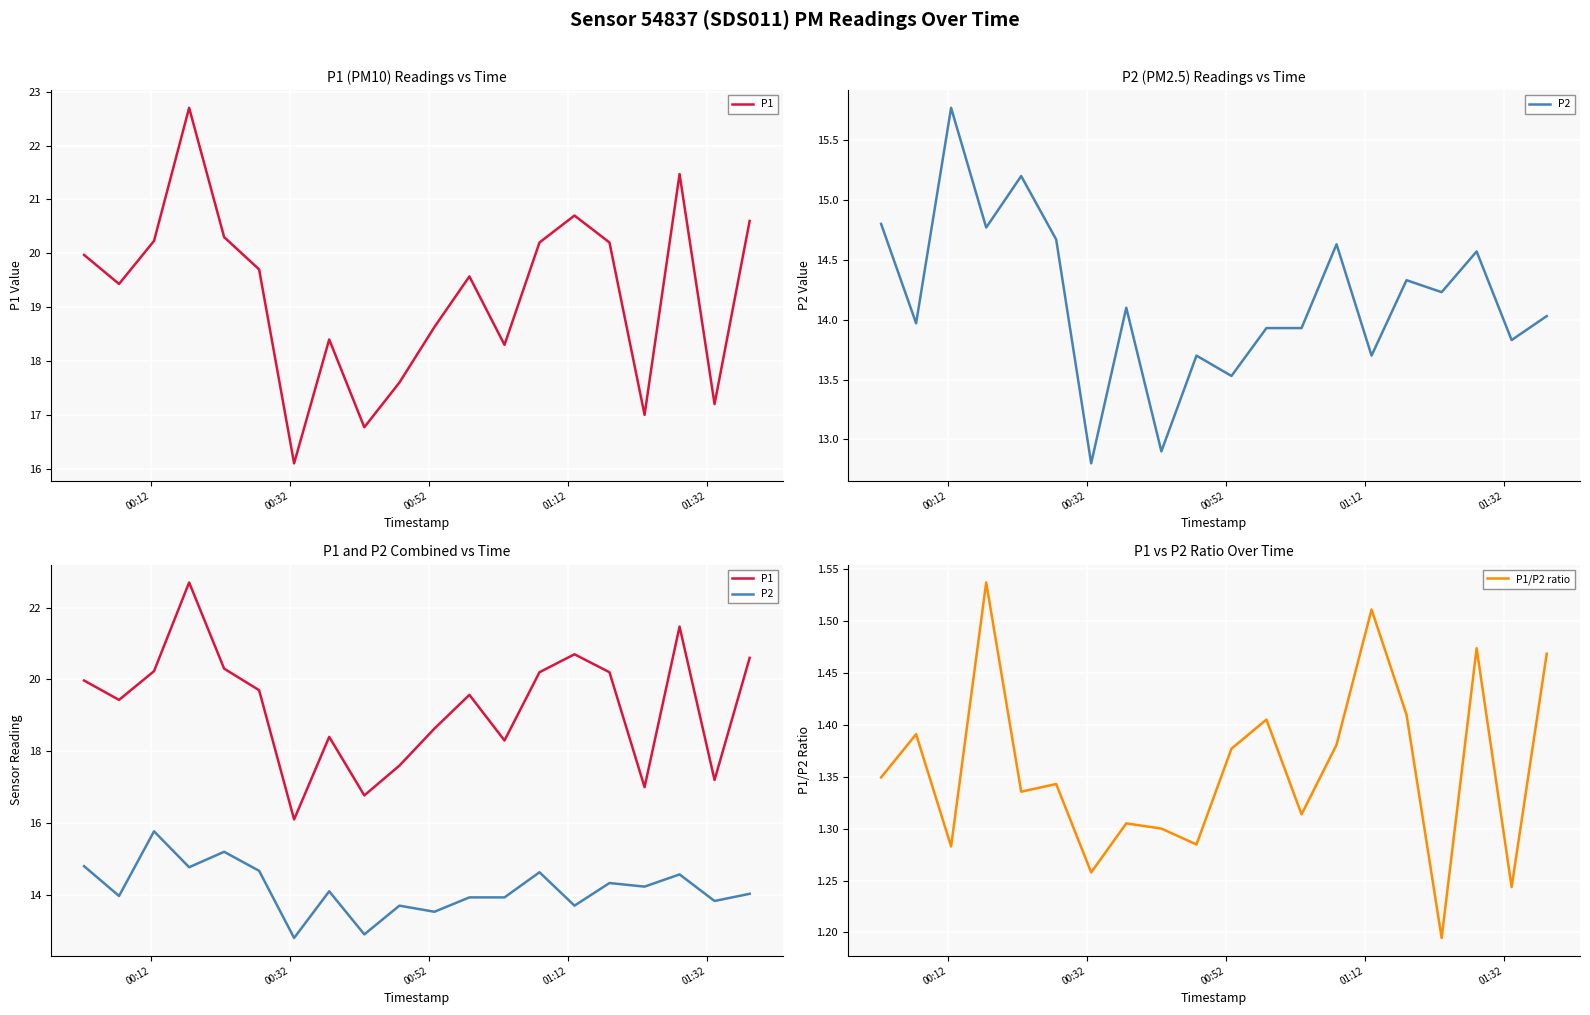

In P2, how many points are lower than both neighbors (excluding endpoints)?

8